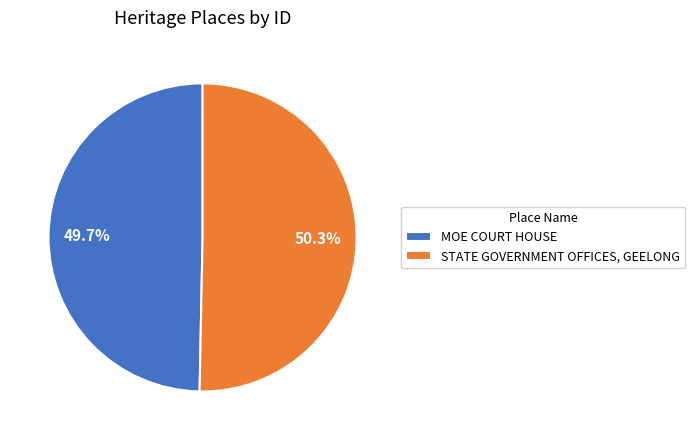

Is the sum of MOE COURT HOUSE and STATE GOVERNMENT OFFICES, GEELONG greater than half?

Yes